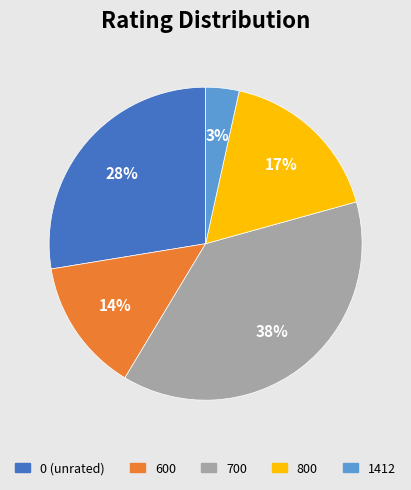

Is there a majority slice in this chart?

No